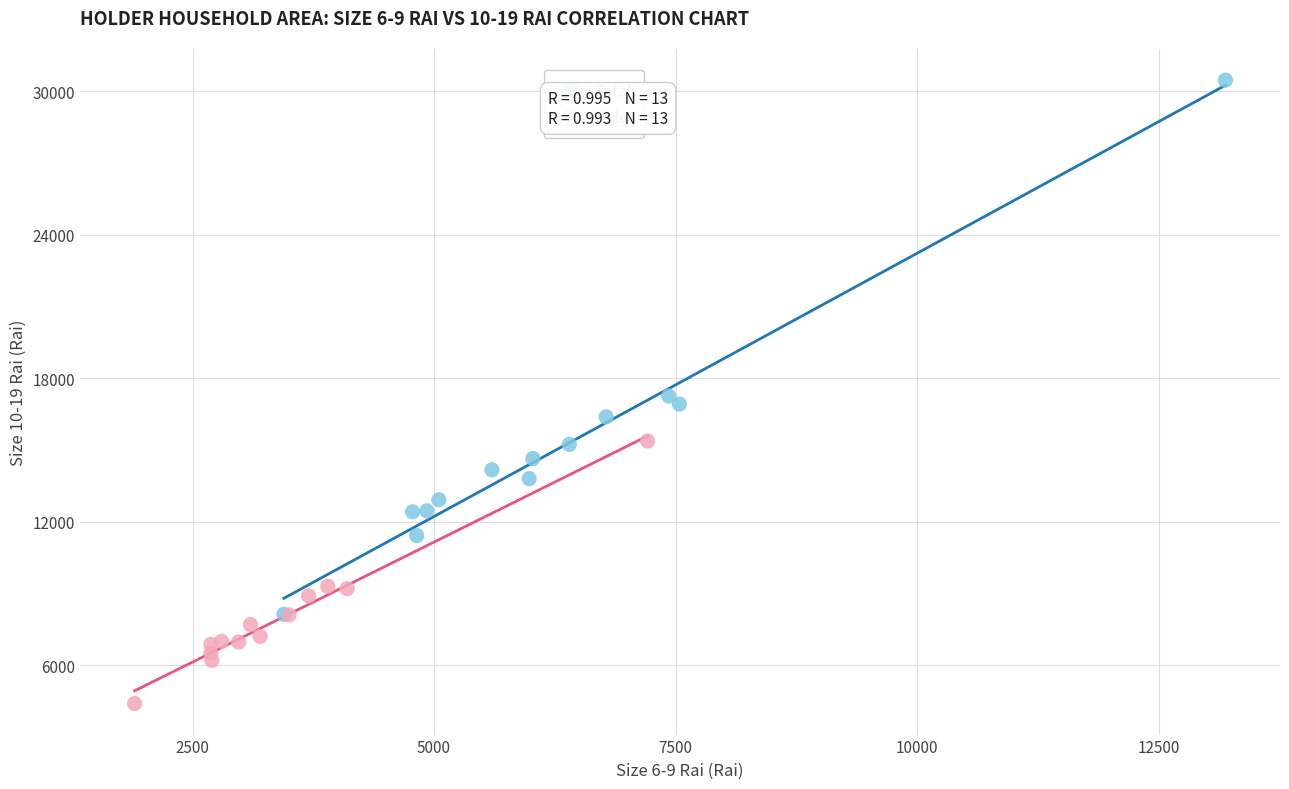

Which series reaches the minimum Y coordinate?

Male